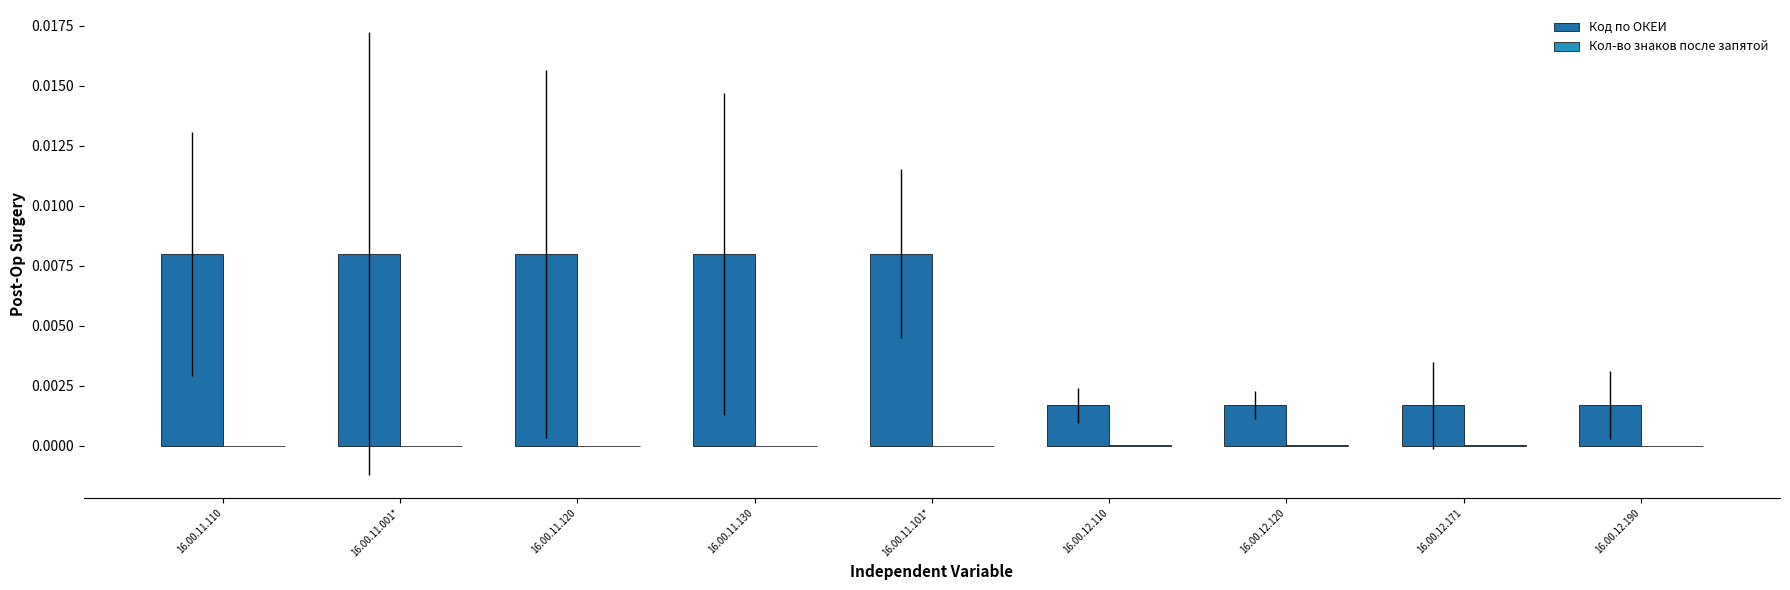

True or false: Код по ОКЕИ has a value of 0.0 at 16.00.12.120.

True